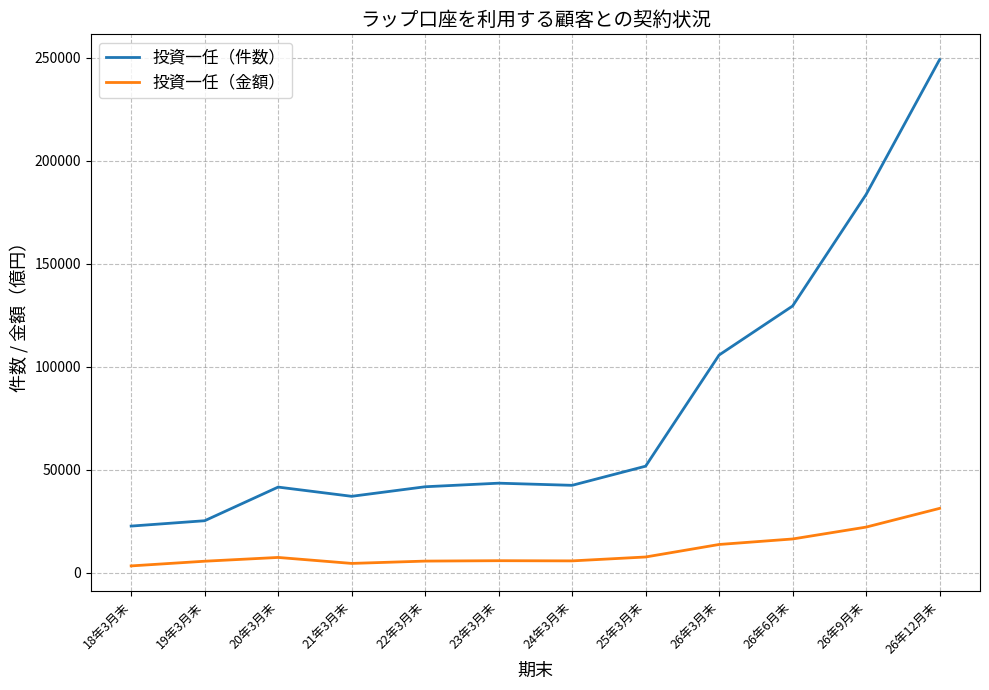

At which category does the chart reach its peak across all series?

26年12月末